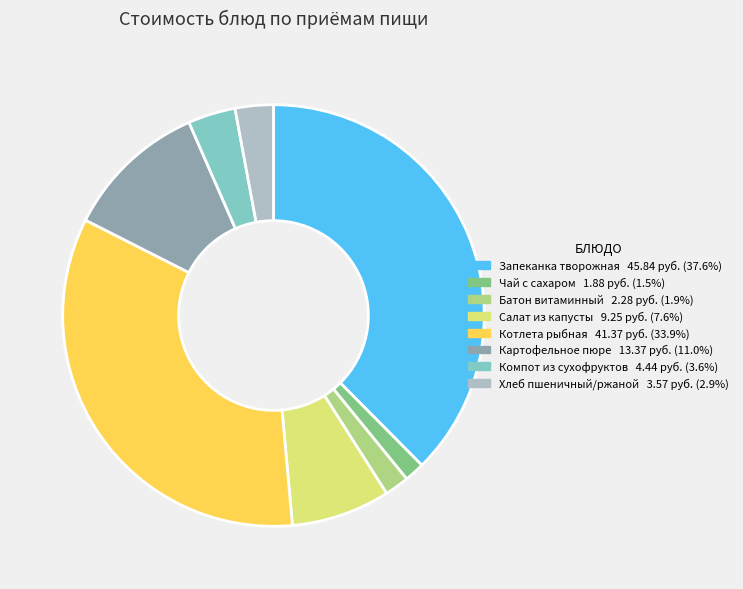

Is there any slice that represents more than half of the pie?

No